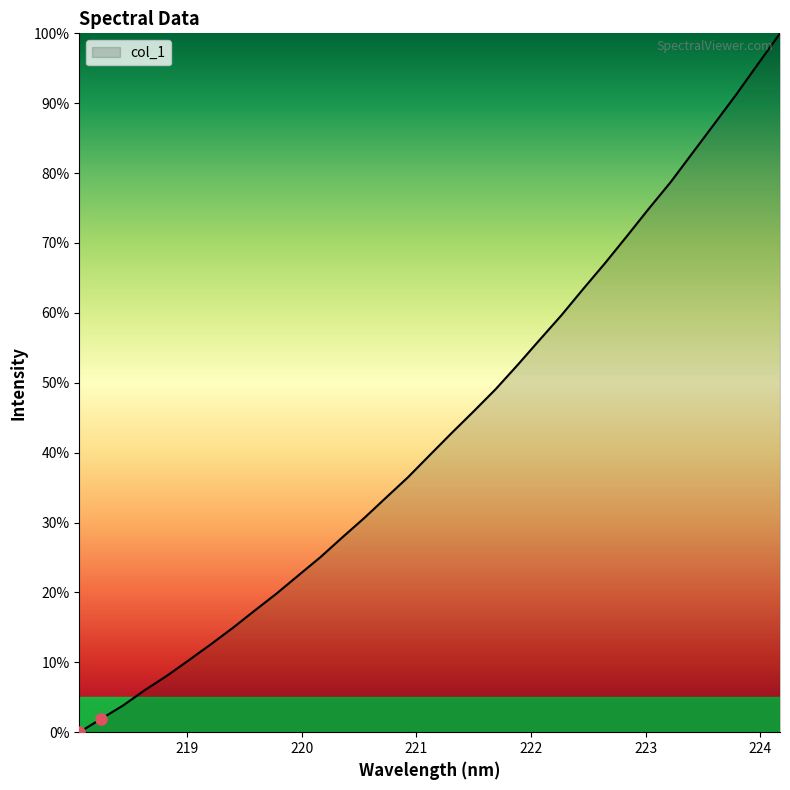

Does the chart have visible grid lines?

No